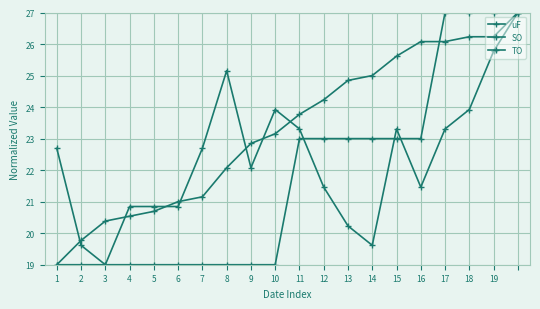

List the series in order of their overall mean, highest first.

TO, uF, SO